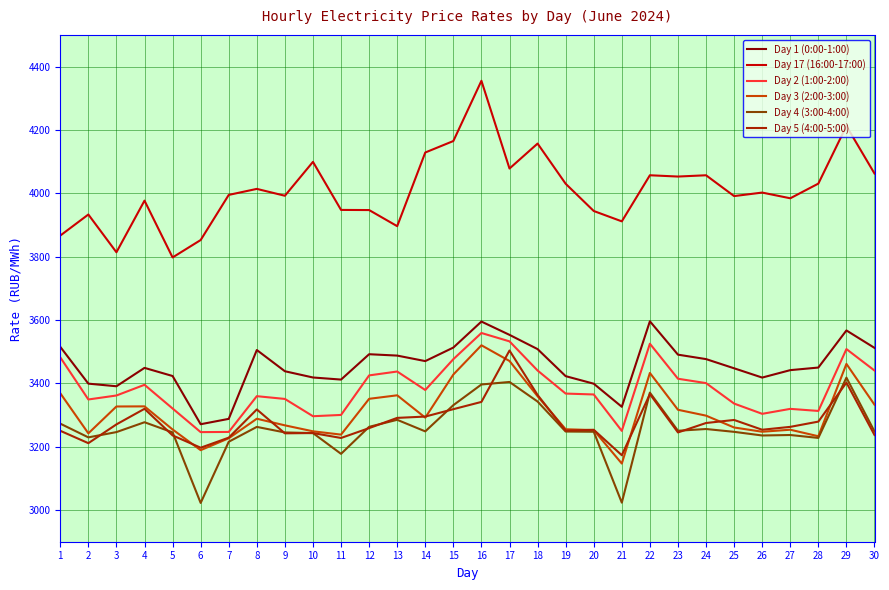

Is this an area chart (filled region under the line)?

No